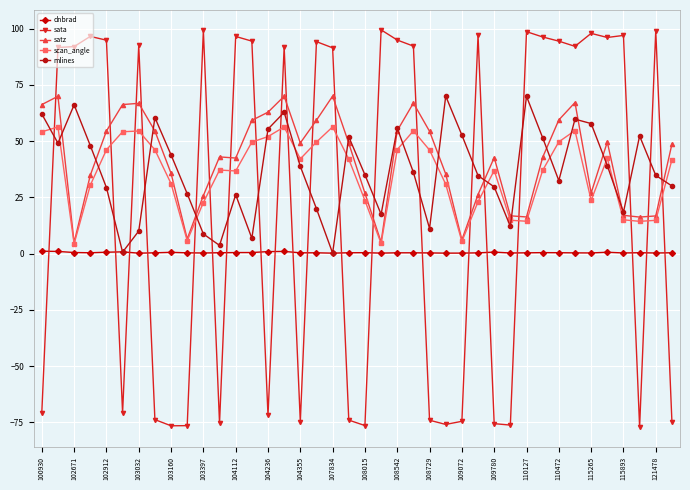

Count the number of categories in the chart.

40